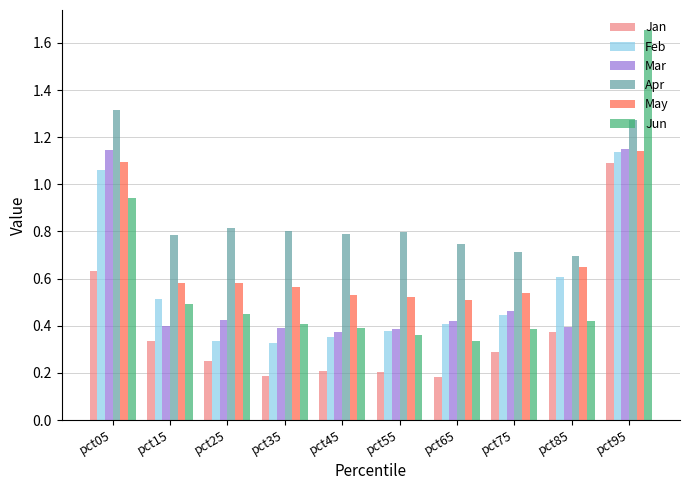

What is the sum of all Jan values?

3.7